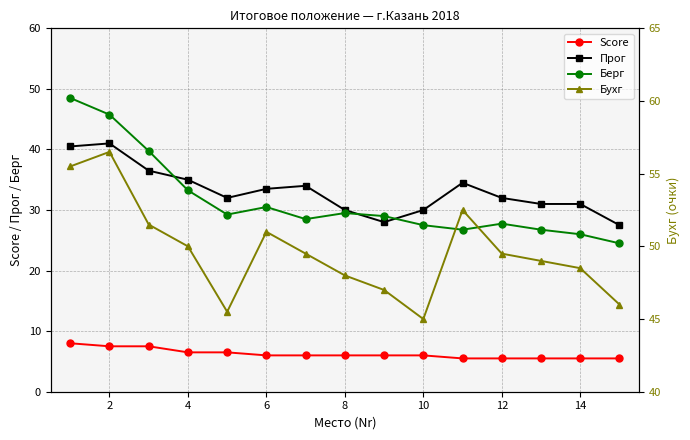

What is the value of the Бухг point at the 12th from the left?

49.5